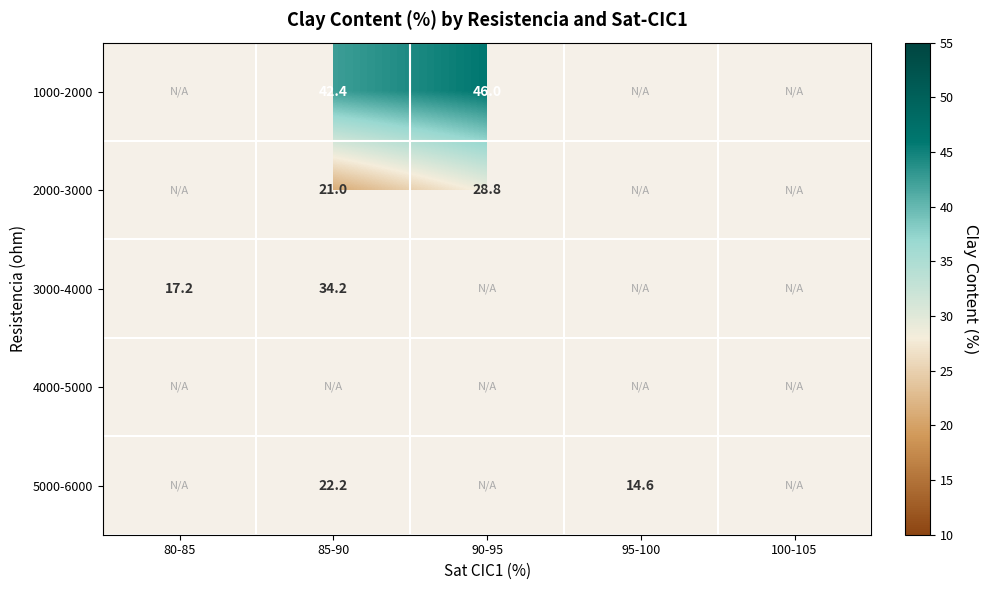

How many data points does each series have?

5